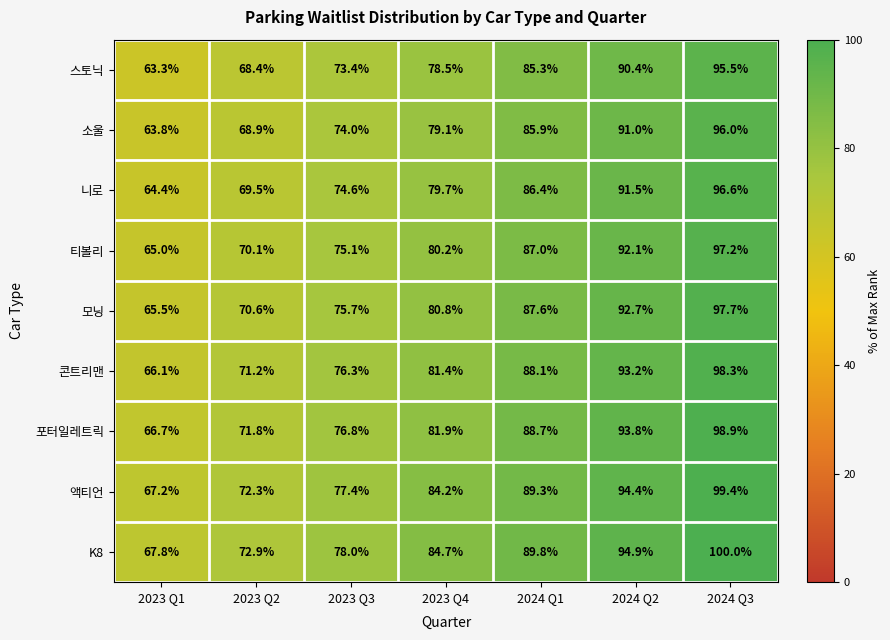

At 2023 Q1, list the series in order from smallest to largest.

스토닉, 소울, 니로, 티볼리, 모닝, 콘트리맨, 포터일레트릭, 액티언, K8